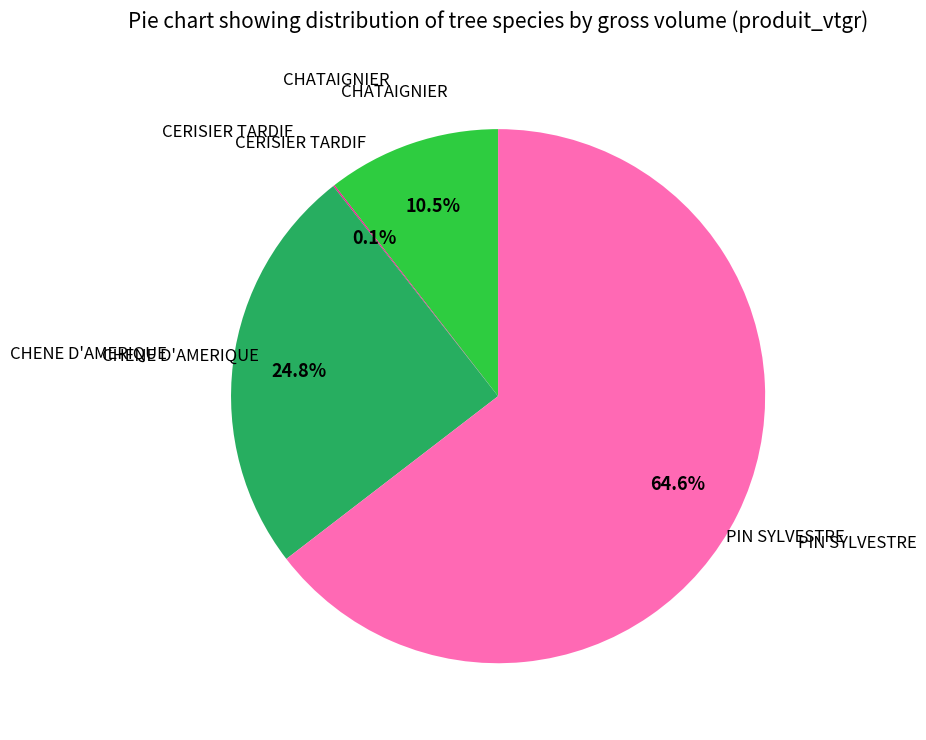

Is there a majority slice in this chart?

Yes